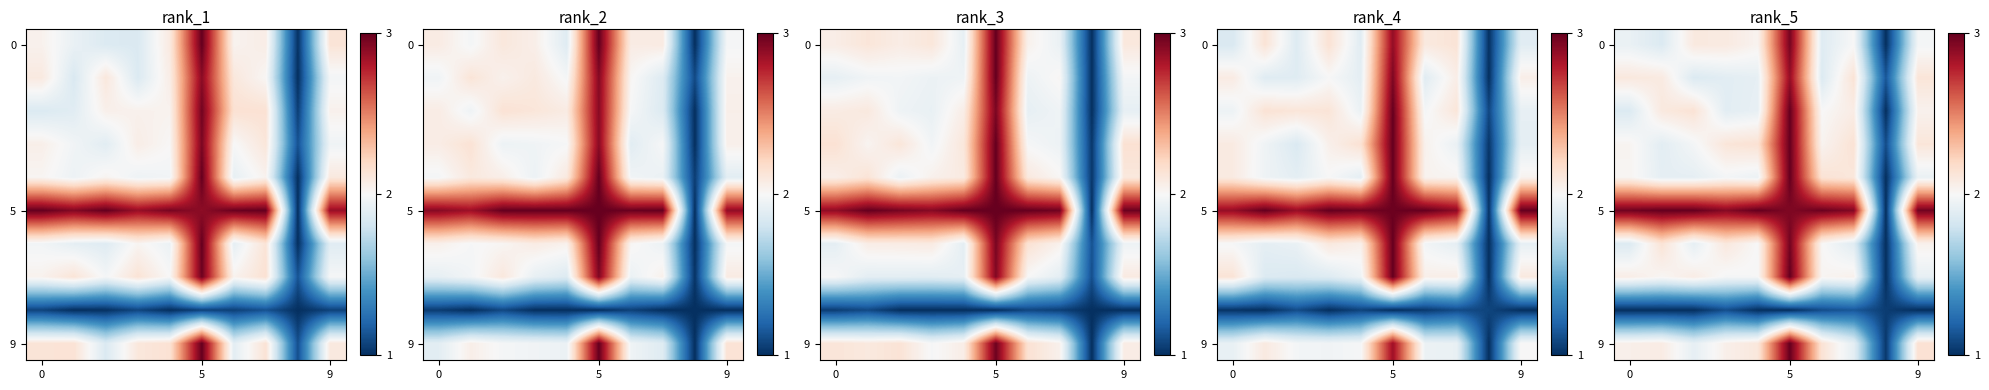

The row_9 series shows 0.7 at 3. True or false?

False